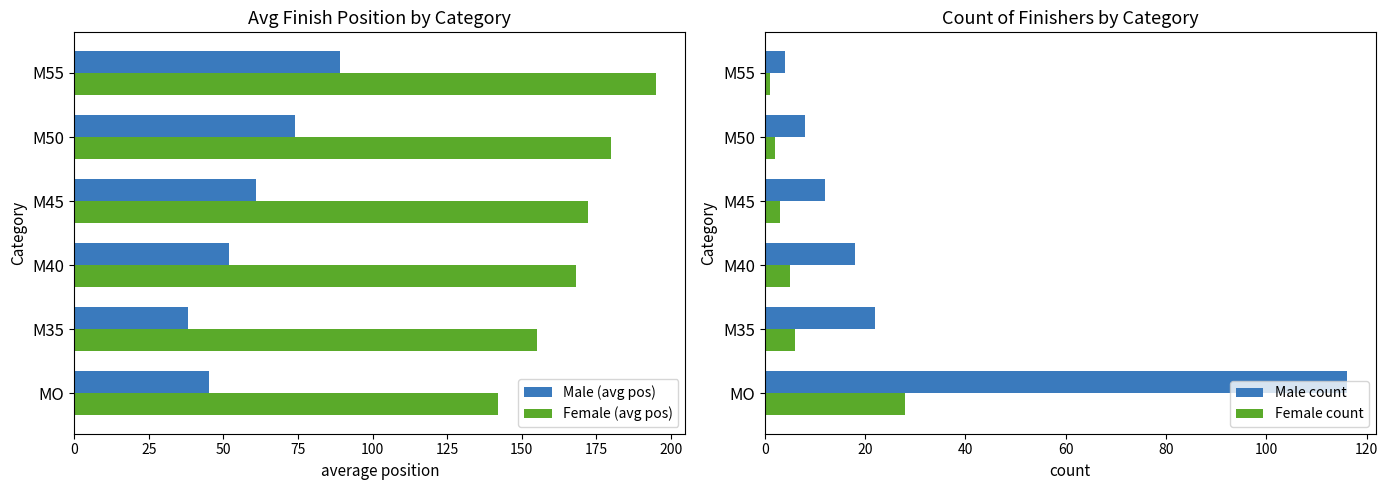

What is the difference between the highest and lowest values at 75?

169